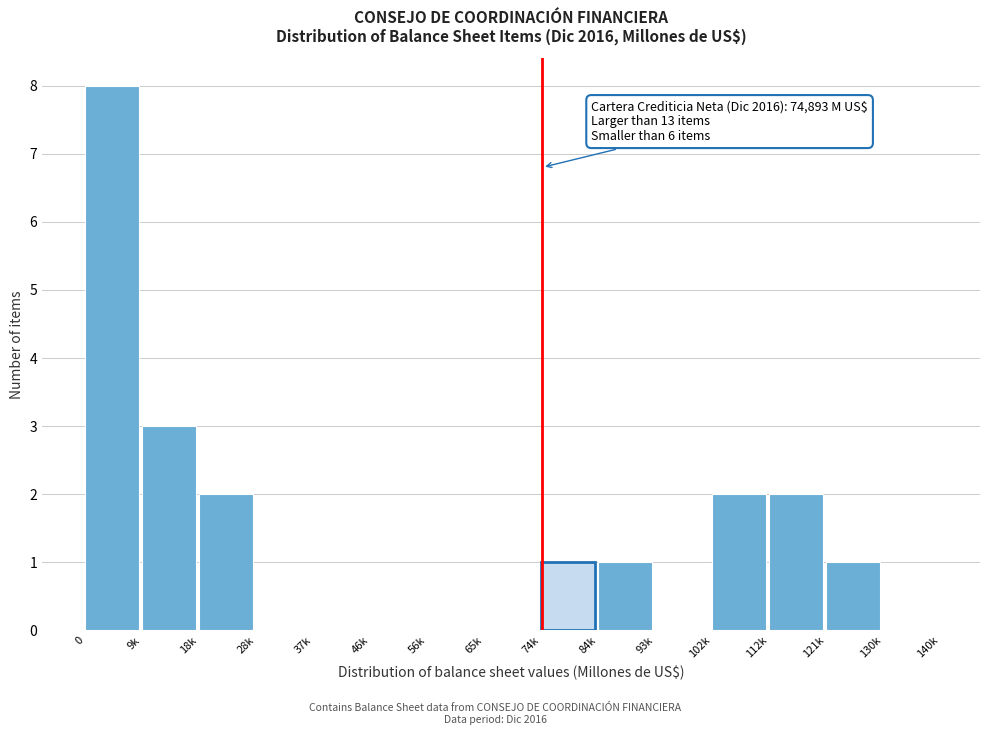

Reading left to right, extract all data points from this chart.

0=8	9k=3	18k=2	28k=0	37k=0	46k=0	56k=0	65k=0	74k=1	84k=1	93k=0	102k=2	112k=2	121k=1	130k=0